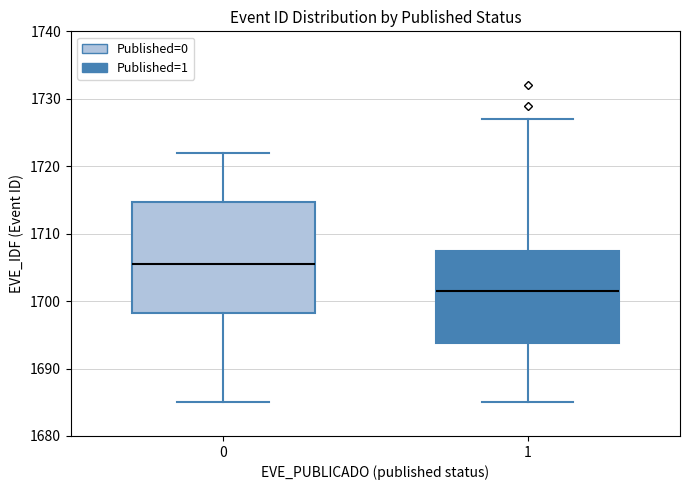

Reading left to right, transcribe this box plot: for each box, give where its median line is, the range the box spans, and where its two whiskers end, as read against the y-axis. The values are not printed on the chart, so give them approximately, as read against the axis.

0: median 1706, box 1698 to 1715, whiskers 1685 to 1722
1: median 1702, box 1694 to 1708, whiskers 1685 to 1727